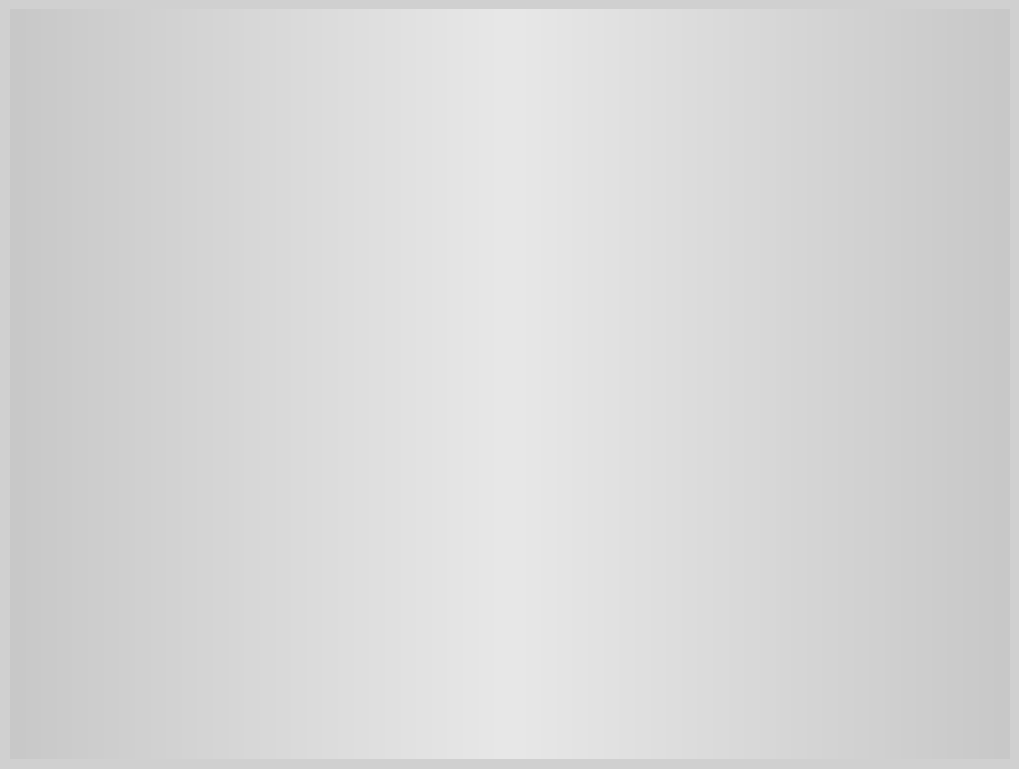

Is there a majority slice in this chart?

Yes